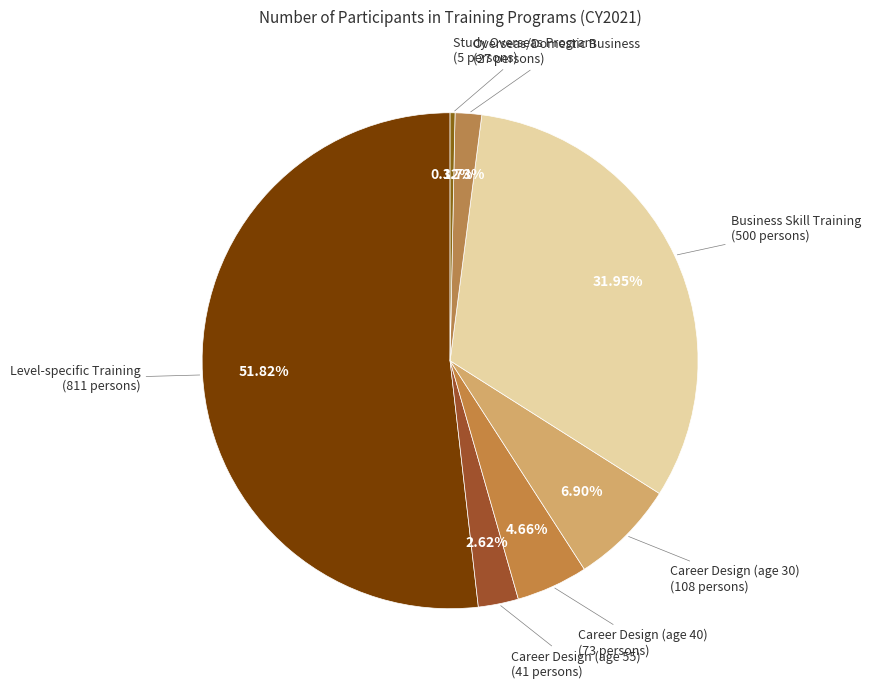

Which slice is the smallest?

Study Overseas Program